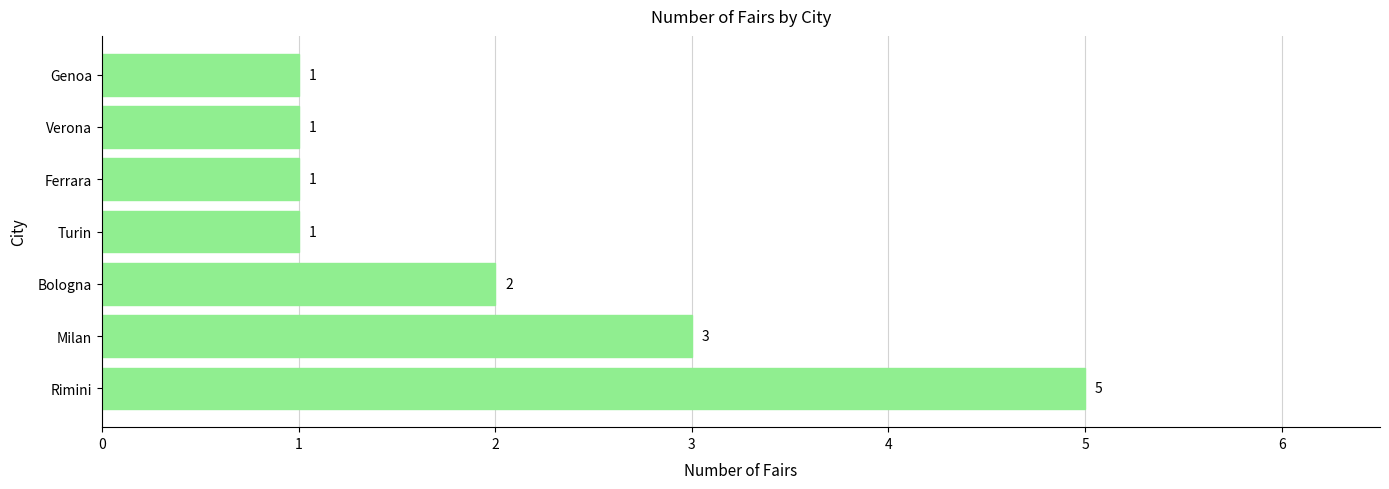

Where is the data nearest to the value 3?

Milan